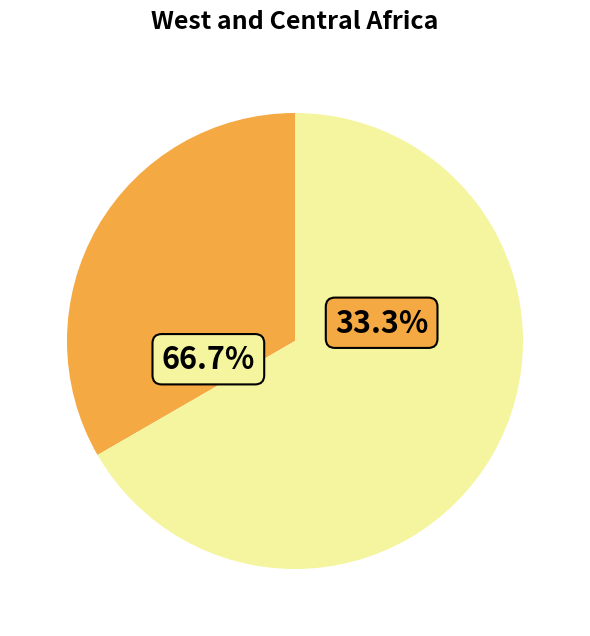

Do Clarinet Trio in E-flat major, KV498 and Clarinet Quintet in A major, KV581 together represent more than half of the pie?

Yes